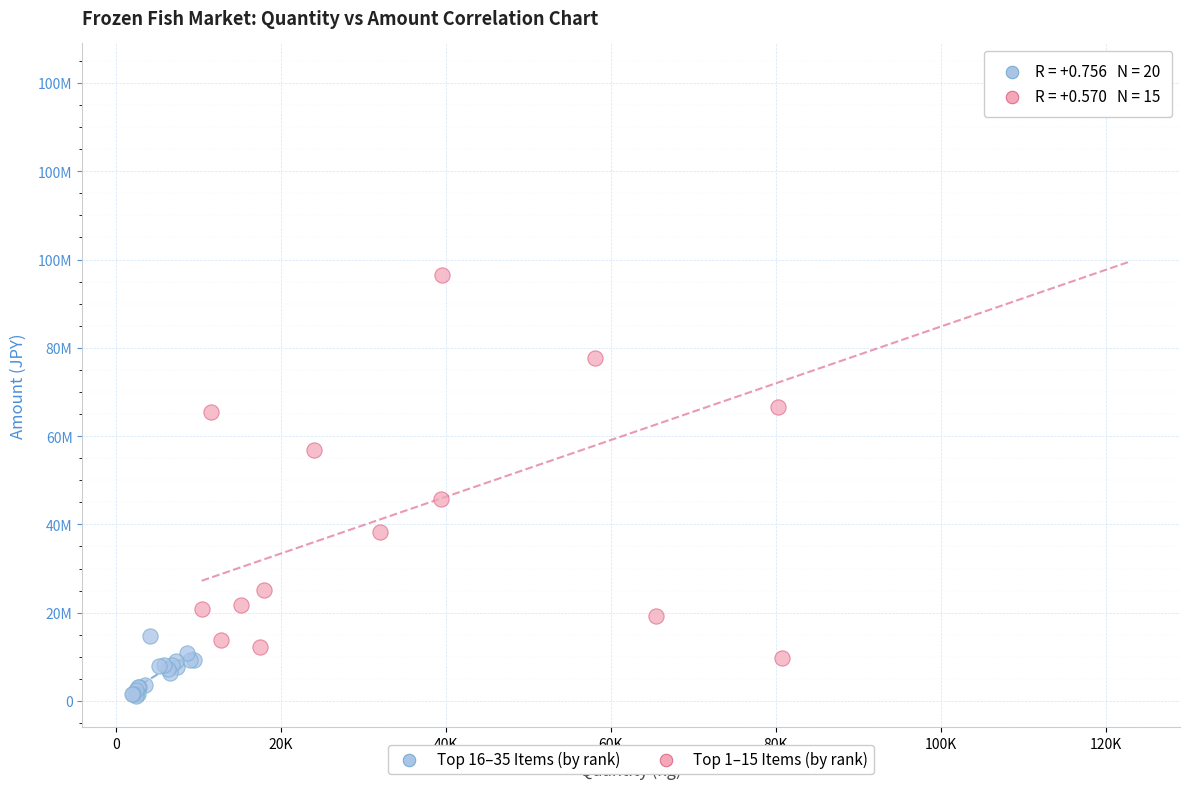

What are all the series names shown in the legend?

Top 16–35 Items (by rank), Top 1–15 Items (by rank)